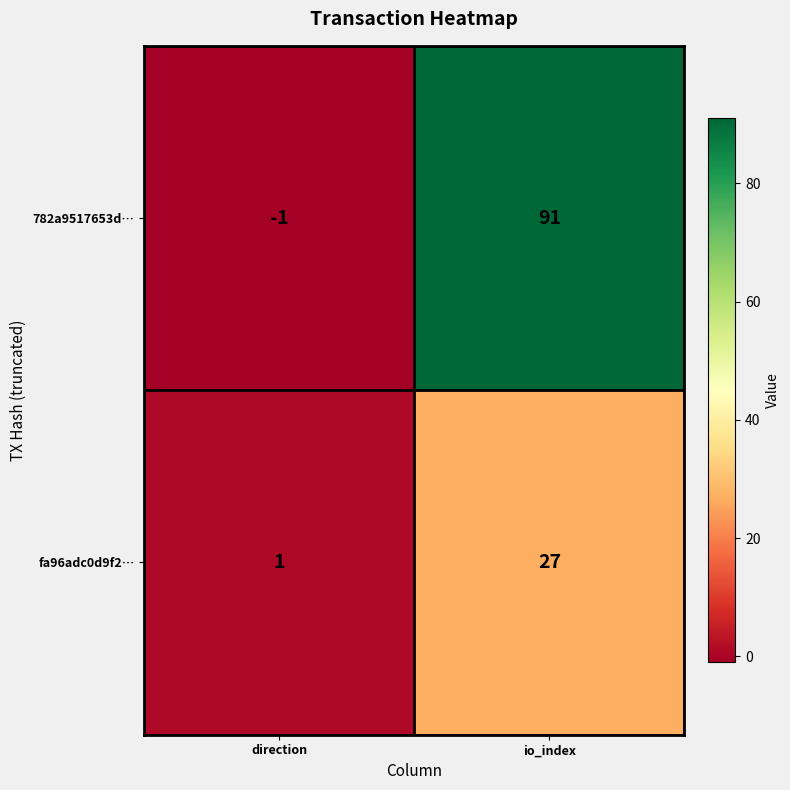

Which category has the highest value across all series?

io_index